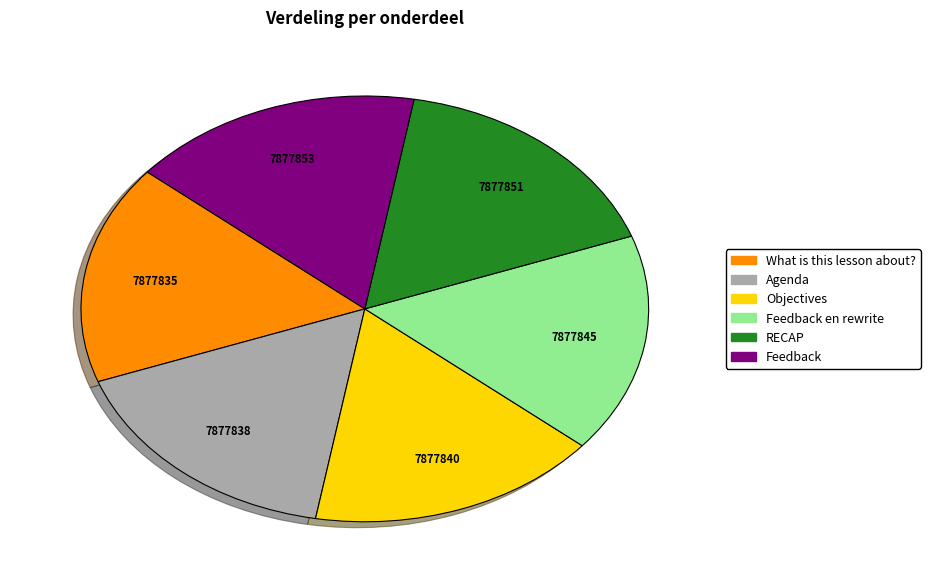

Is there a majority slice in this chart?

No